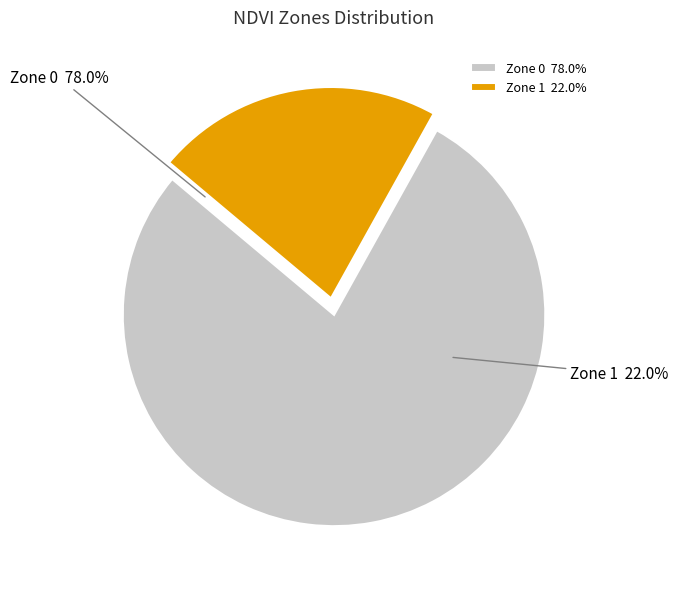

To the nearest percent, what is the average slice percentage?

50%